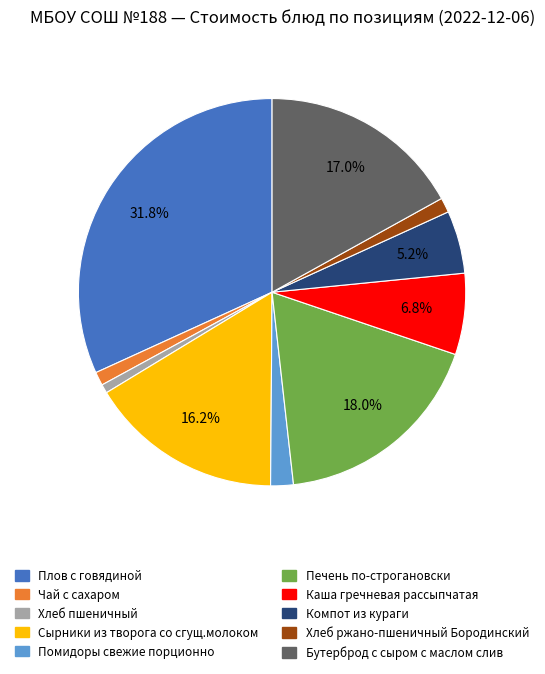

To the nearest percent, what portion does Плов с говядиной represent?

32%